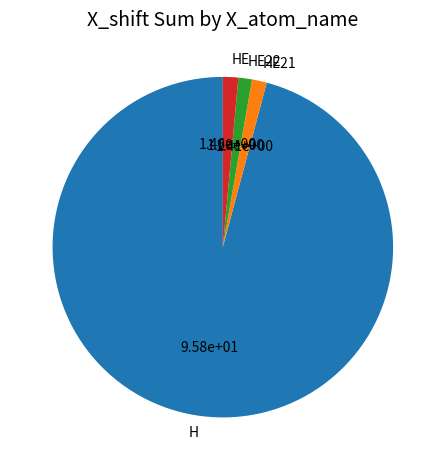

Is HE22 the majority of the pie?

No